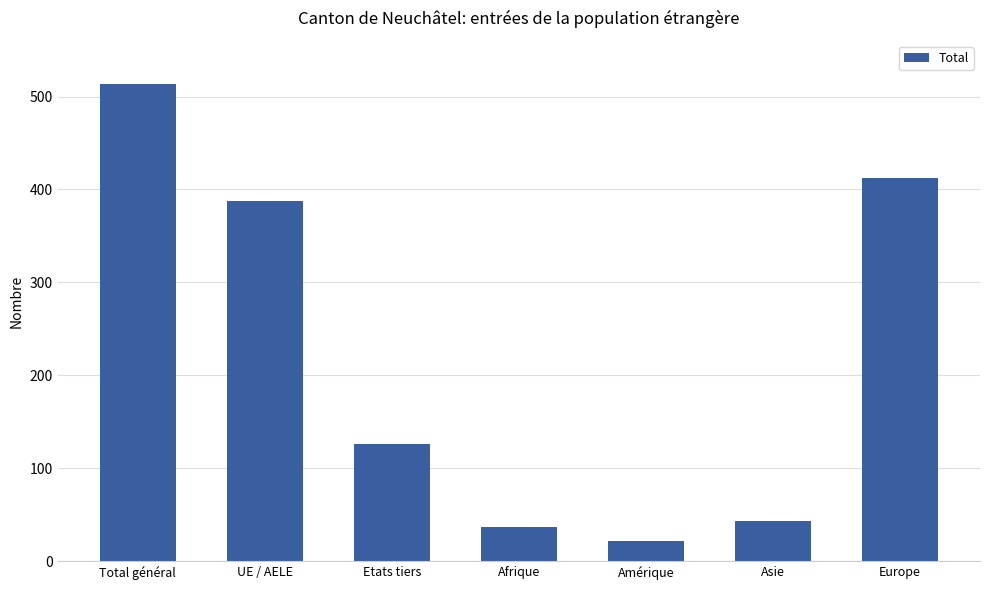

What is the average value?

220